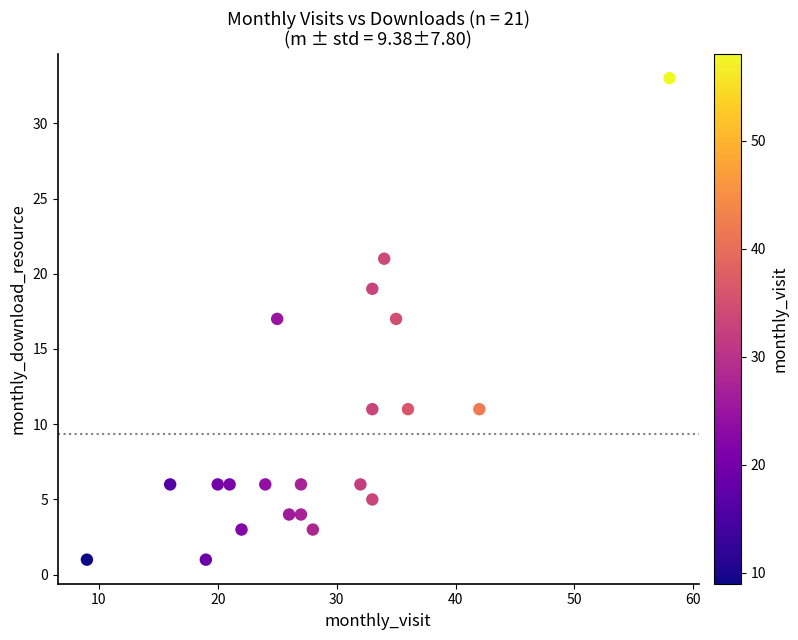

What is the range of X values (max minus min)?

49